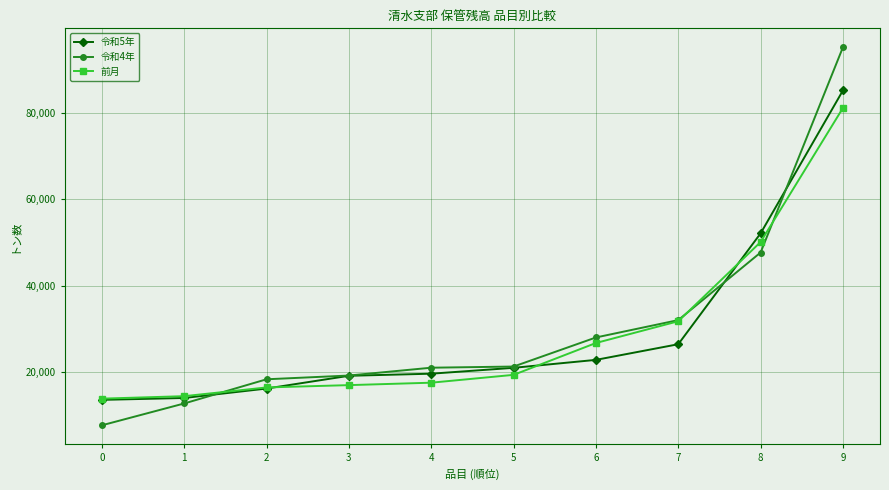

What are all the series names shown in the legend?

令和5年, 令和4年, 前月